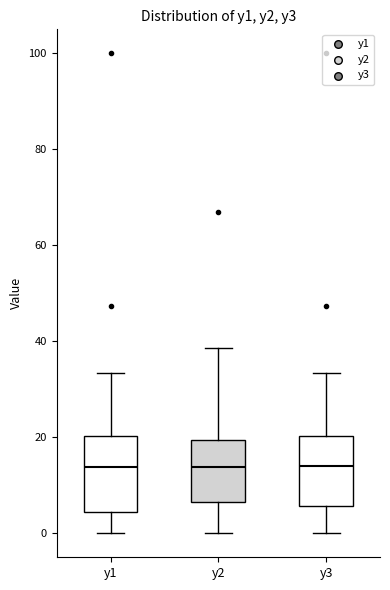

Reading left to right, read every box against the y-axis: the position of its median line, the range the box covers, and the ends of its whiskers. The values are not printed on the chart, so give them approximately, as read against the axis.

y1: median 14, box 4 to 20, whiskers 0 to 34
y2: median 14, box 6 to 20, whiskers 0 to 38
y3: median 14, box 6 to 20, whiskers 0 to 34